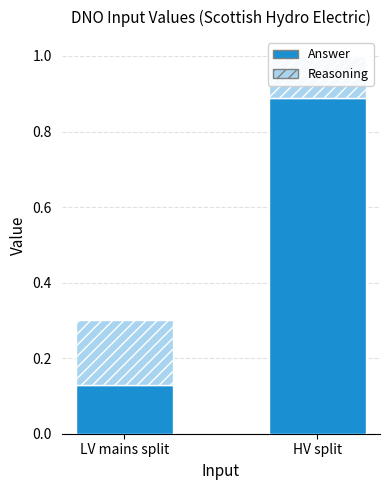

What is the maximum value shown in the chart?

0.9